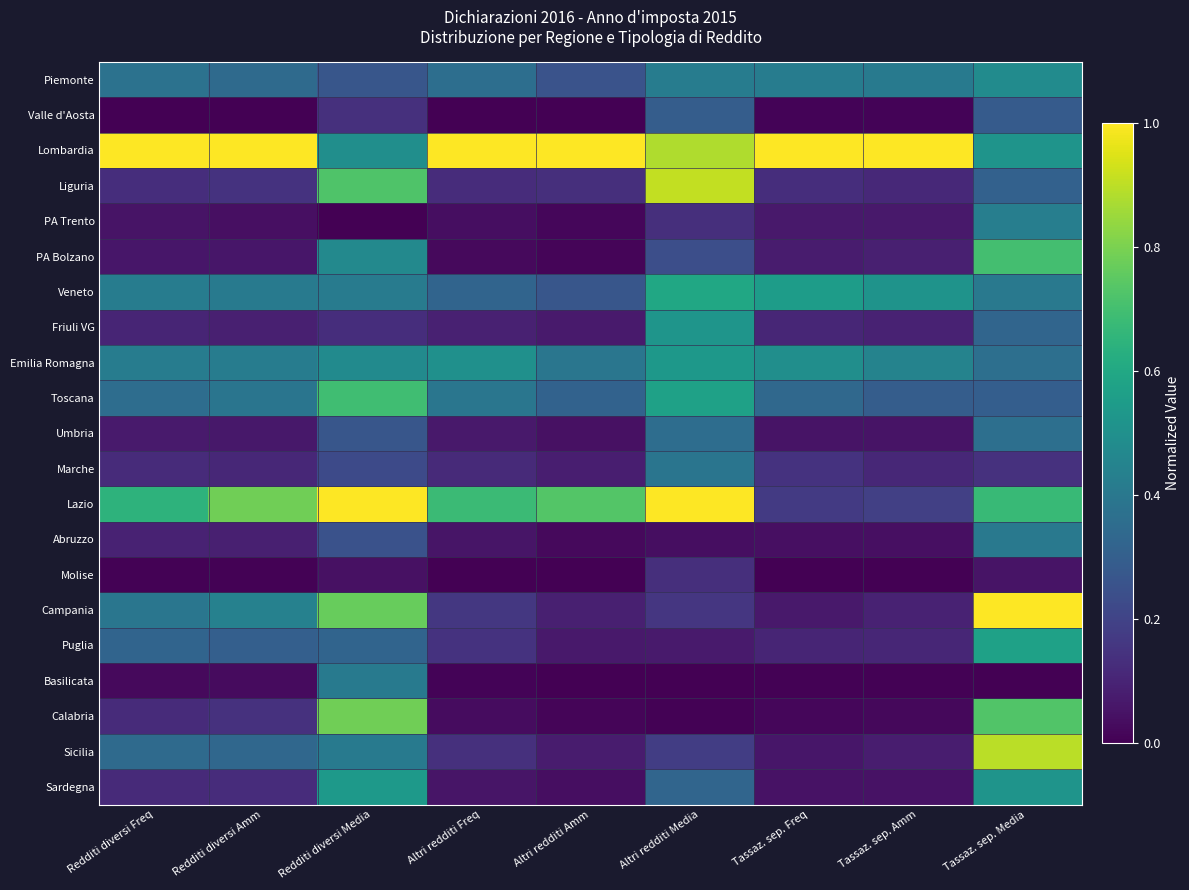

What is the total value across all series at Redditi diversi Media?

8.8